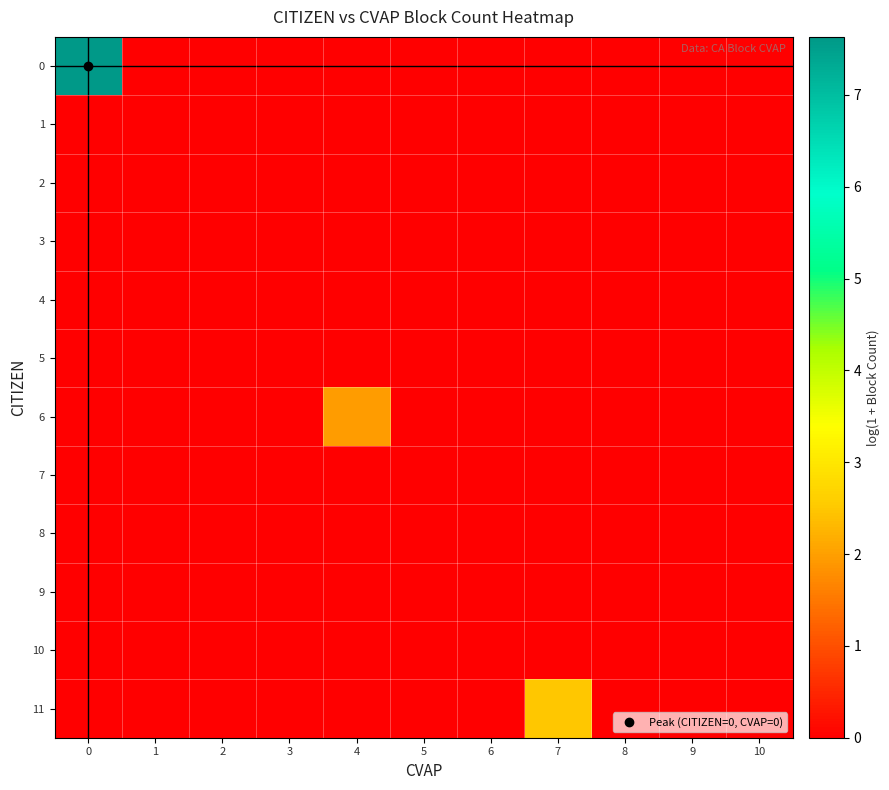

Reading right to left, transcribe all the data shown in this chart.

0: 10=0.0	9=0.0	8=0.0	7=0.0	6=0.0	5=0.0	4=0.0	3=0.0	2=0.0	1=0.0	0=7.6
1: 10=0.0	9=0.0	8=0.0	7=0.0	6=0.0	5=0.0	4=0.0	3=0.0	2=0.0	1=0.0	0=0.0
2: 10=0.0	9=0.0	8=0.0	7=0.0	6=0.0	5=0.0	4=0.0	3=0.0	2=0.0	1=0.0	0=0.0
3: 10=0.0	9=0.0	8=0.0	7=0.0	6=0.0	5=0.0	4=0.0	3=0.0	2=0.0	1=0.0	0=0.0
4: 10=0.0	9=0.0	8=0.0	7=0.0	6=0.0	5=0.0	4=0.0	3=0.0	2=0.0	1=0.0	0=0.0
5: 10=0.0	9=0.0	8=0.0	7=0.0	6=0.0	5=0.0	4=0.0	3=0.0	2=0.0	1=0.0	0=0.0
6: 10=0.0	9=0.0	8=0.0	7=0.0	6=0.0	5=0.0	4=1.9	3=0.0	2=0.0	1=0.0	0=0.0
7: 10=0.0	9=0.0	8=0.0	7=0.0	6=0.0	5=0.0	4=0.0	3=0.0	2=0.0	1=0.0	0=0.0
8: 10=0.0	9=0.0	8=0.0	7=0.0	6=0.0	5=0.0	4=0.0	3=0.0	2=0.0	1=0.0	0=0.0
9: 10=0.0	9=0.0	8=0.0	7=0.0	6=0.0	5=0.0	4=0.0	3=0.0	2=0.0	1=0.0	0=0.0
10: 10=0.0	9=0.0	8=0.0	7=0.0	6=0.0	5=0.0	4=0.0	3=0.0	2=0.0	1=0.0	0=0.0
11: 10=0.0	9=0.0	8=0.0	7=2.5	6=0.0	5=0.0	4=0.0	3=0.0	2=0.0	1=0.0	0=0.0